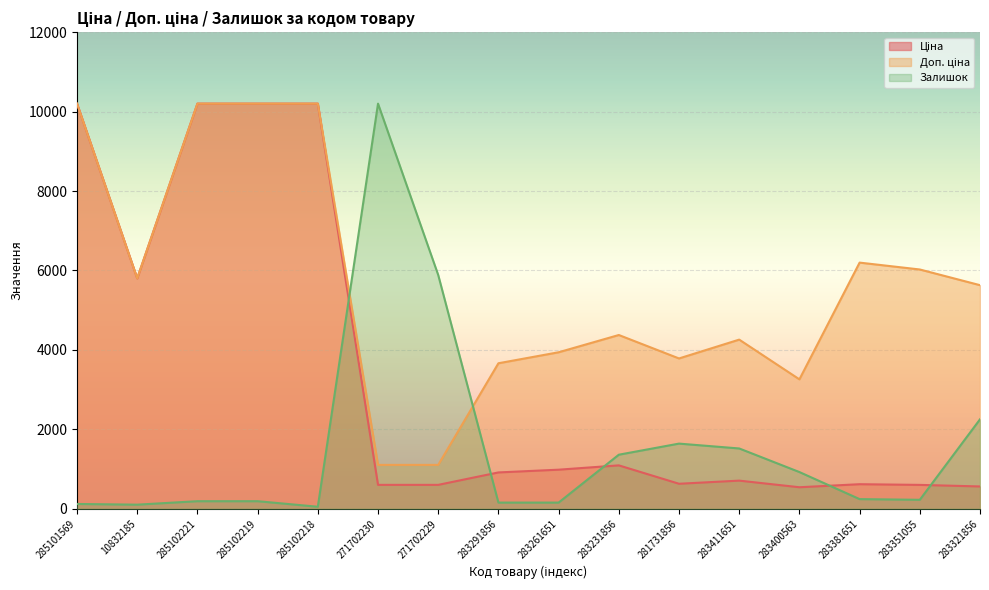

Which category has the lowest value across all series?

285102218